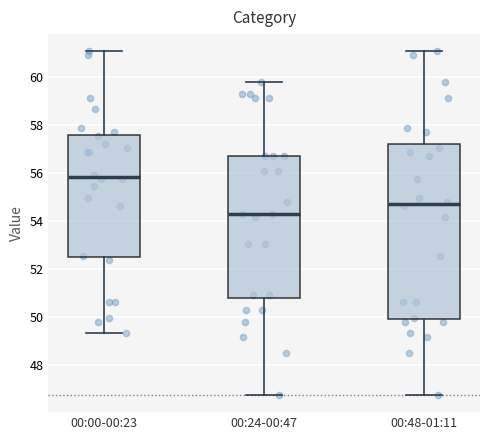

Reading left to right, transcribe this box plot: for each box, give where its median line is, the range the box spans, and where its two whiskers end, as read against the y-axis. The values are not printed on the chart, so give them approximately, as read against the axis.

00:00-00:23: median 55.8, box 52.4 to 57.6, whiskers 49.4 to 61.0
00:24-00:47: median 54.4, box 50.8 to 56.8, whiskers 46.8 to 59.8
00:48-01:11: median 54.8, box 50.0 to 57.2, whiskers 46.8 to 61.0